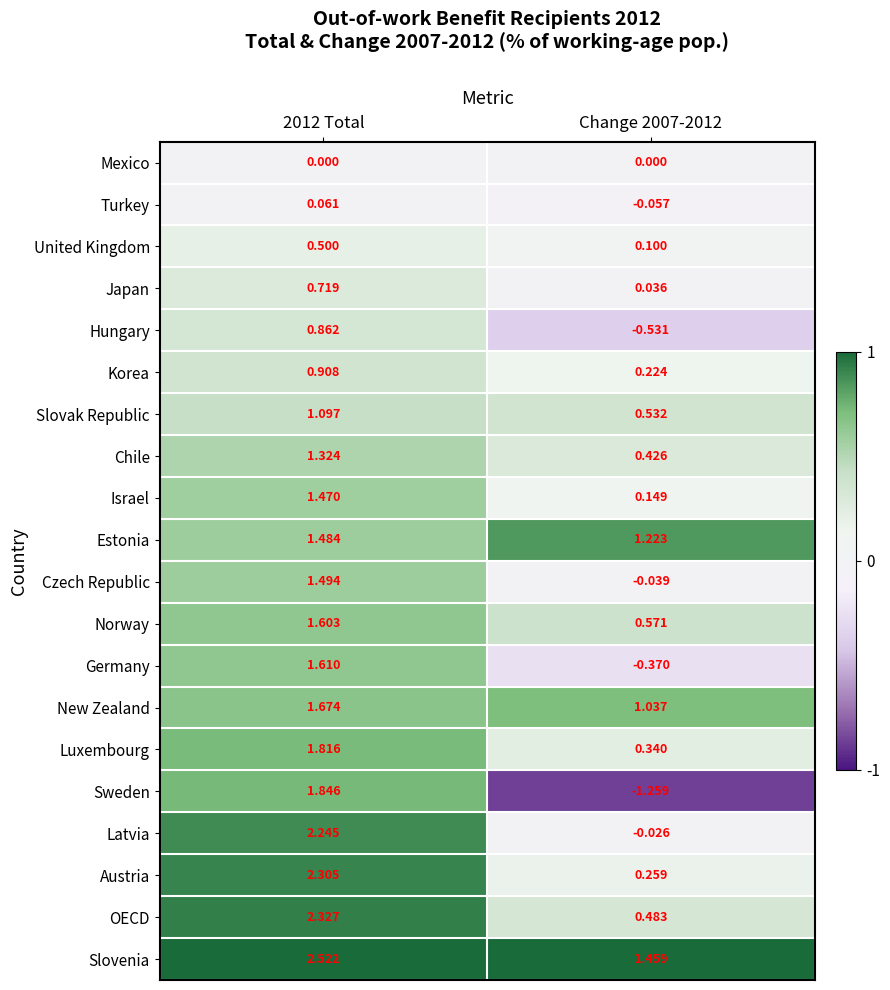

Which series has the largest total across all categories?

Slovenia